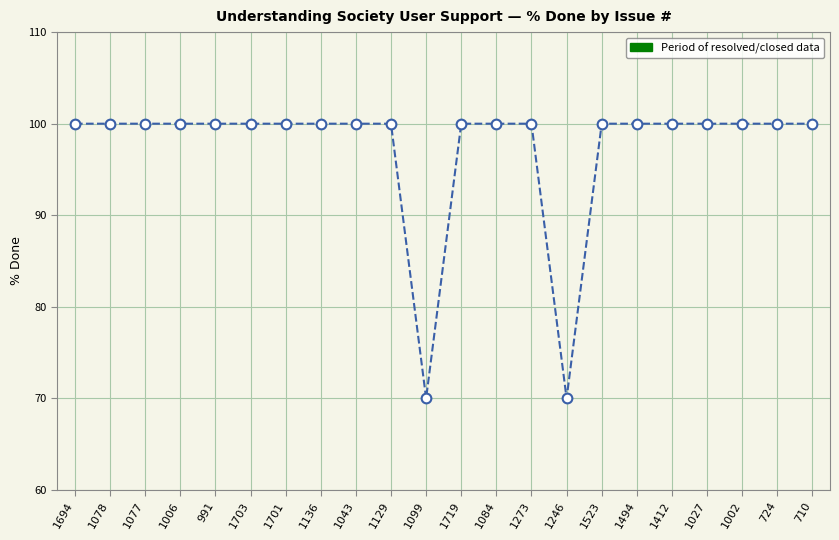

What is the value of the 19th point from the left?

100